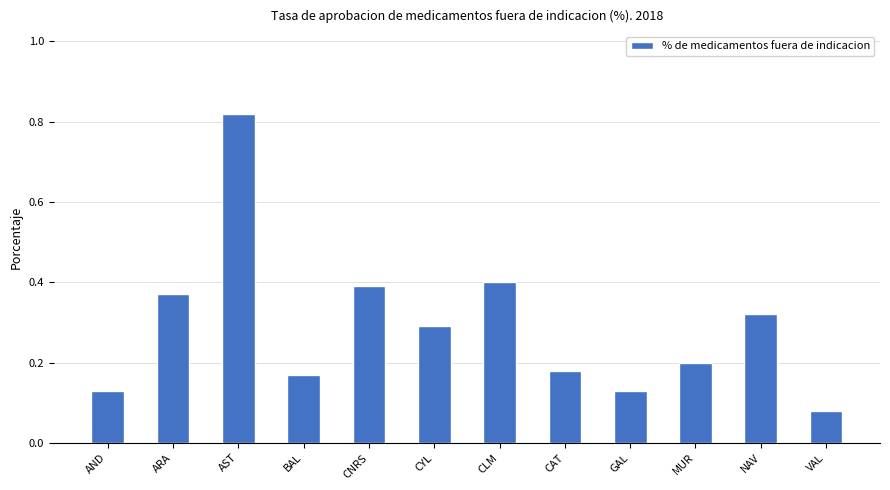

Are the bars horizontal?

No